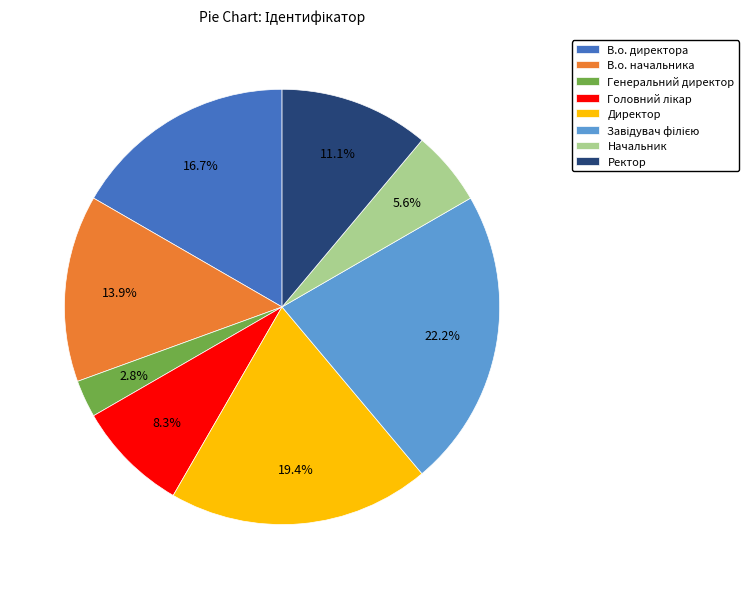

Is there a majority slice in this chart?

No